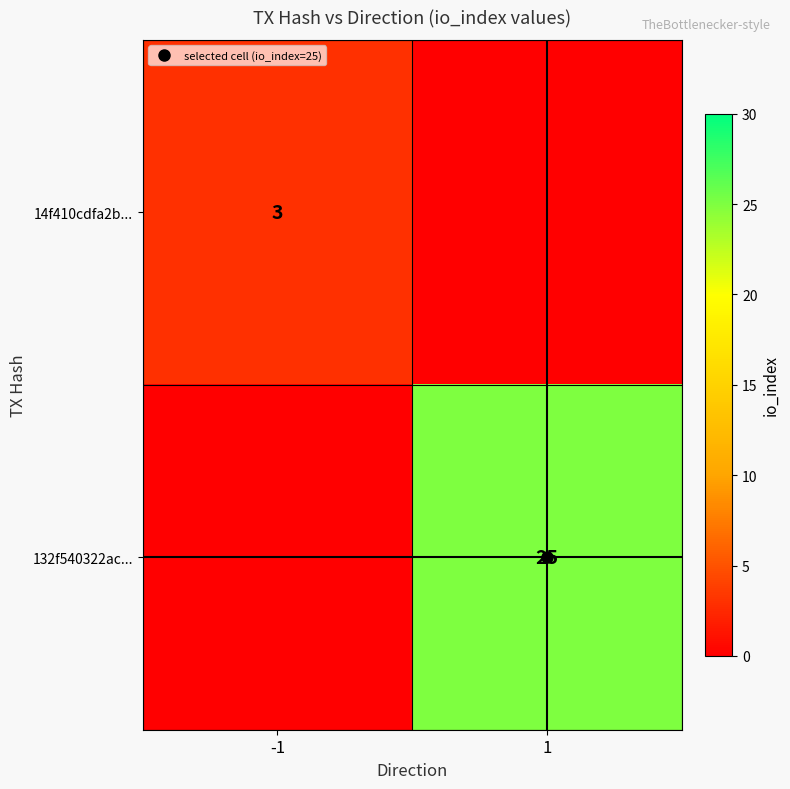

How many 14f410cdfa2b... values are between 0 and 3?

2